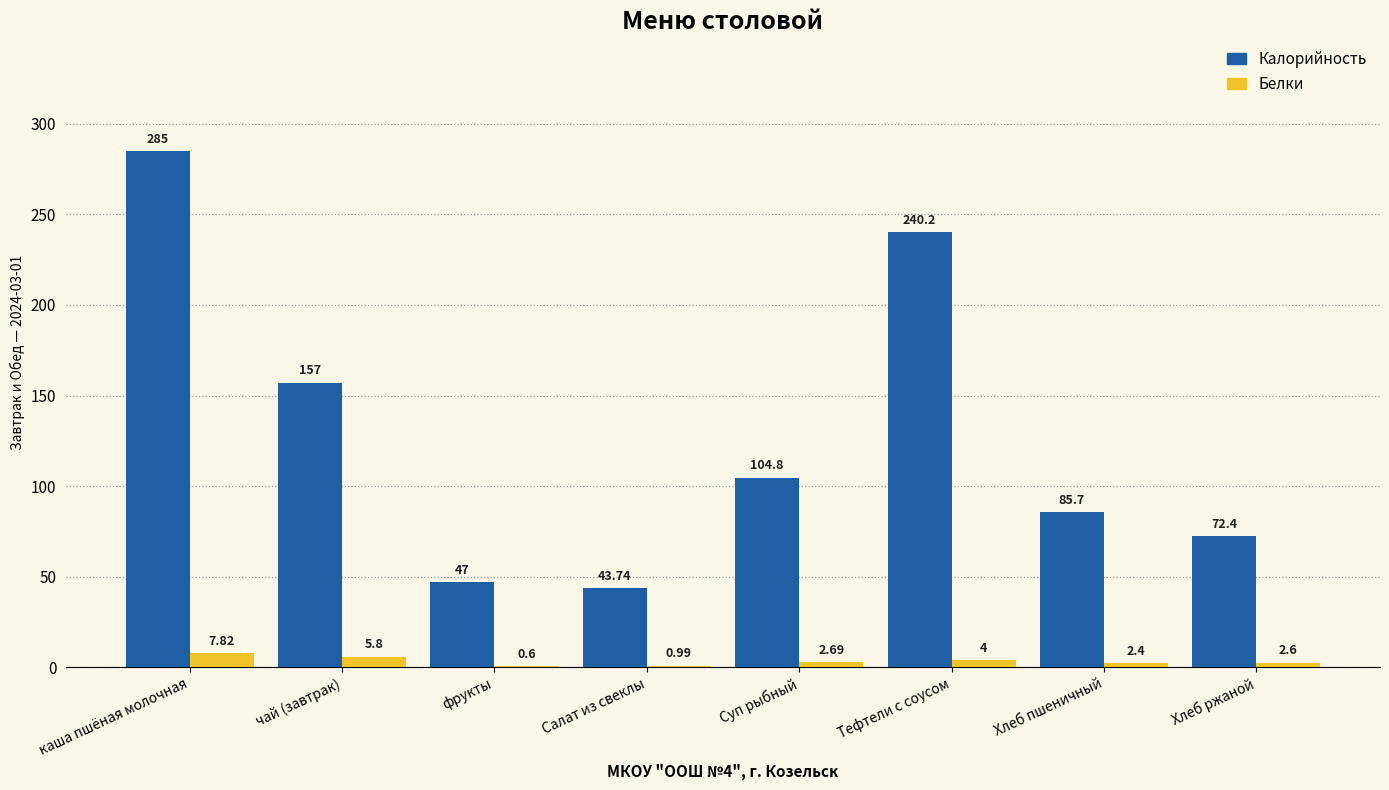

Is it true that Калорийность equals 157.0 at чай (завтрак)?

True